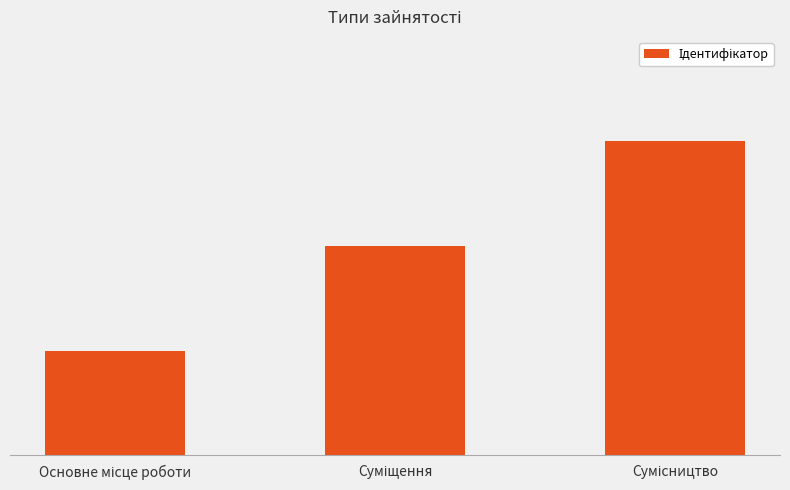

What is the value of the 2nd bar from the left?

2